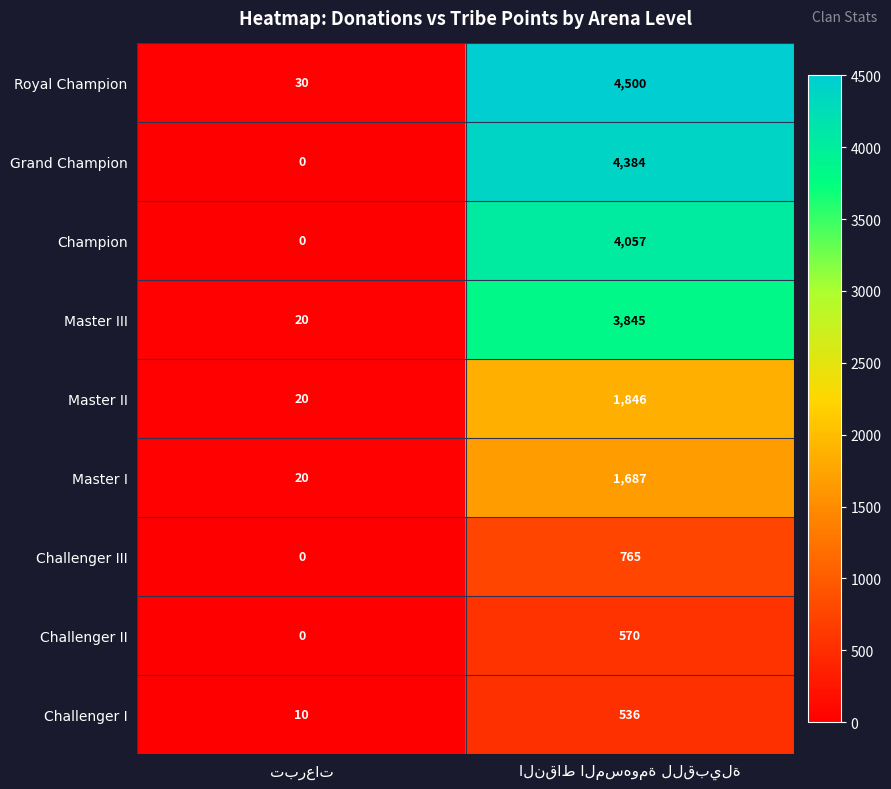

What is the maximum value for Master III?

3845